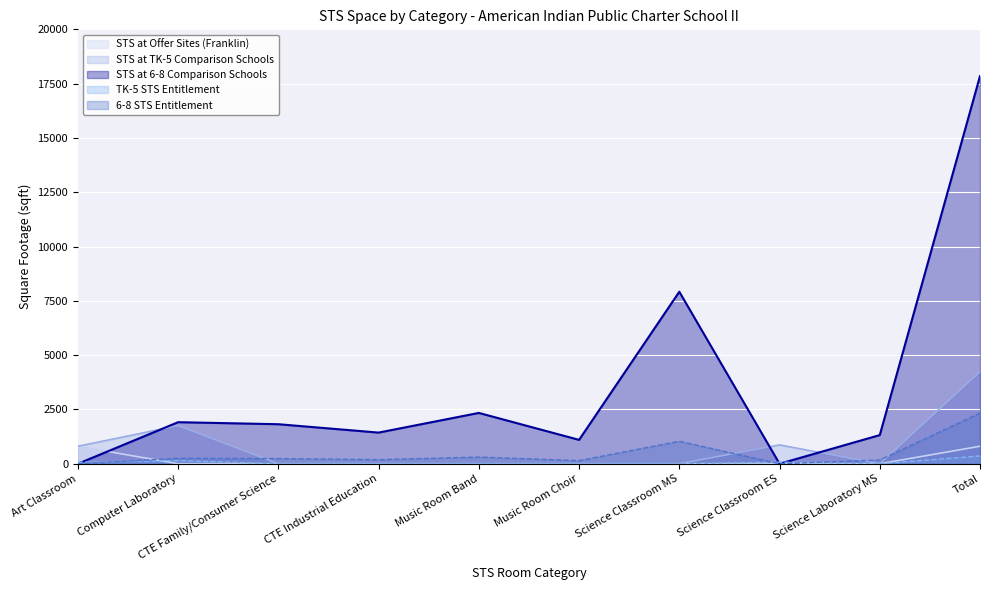

Is it true that STS at TK-5 Comparison Schools equals 583.0 at Science Classroom ES?

False